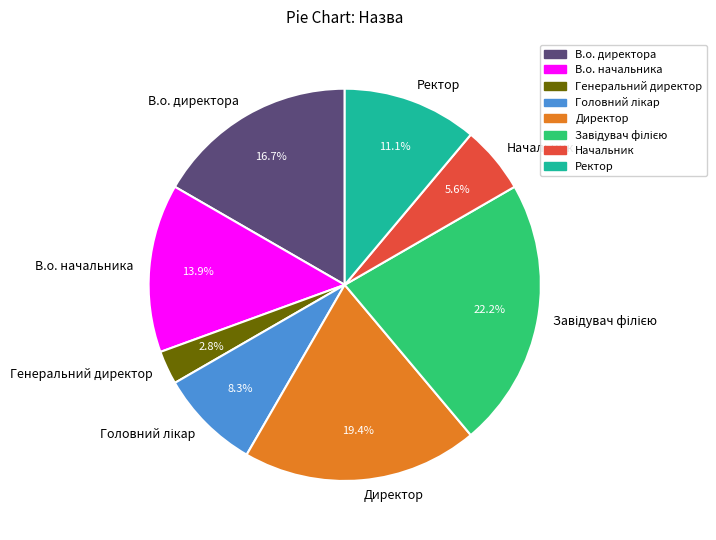

Does Директор account for over 50% of the chart?

No